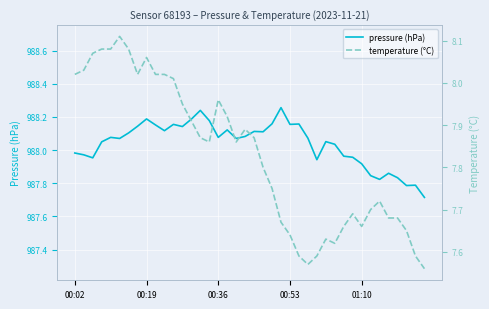

What is the sum of all pressure (hPa) values?

39521.6